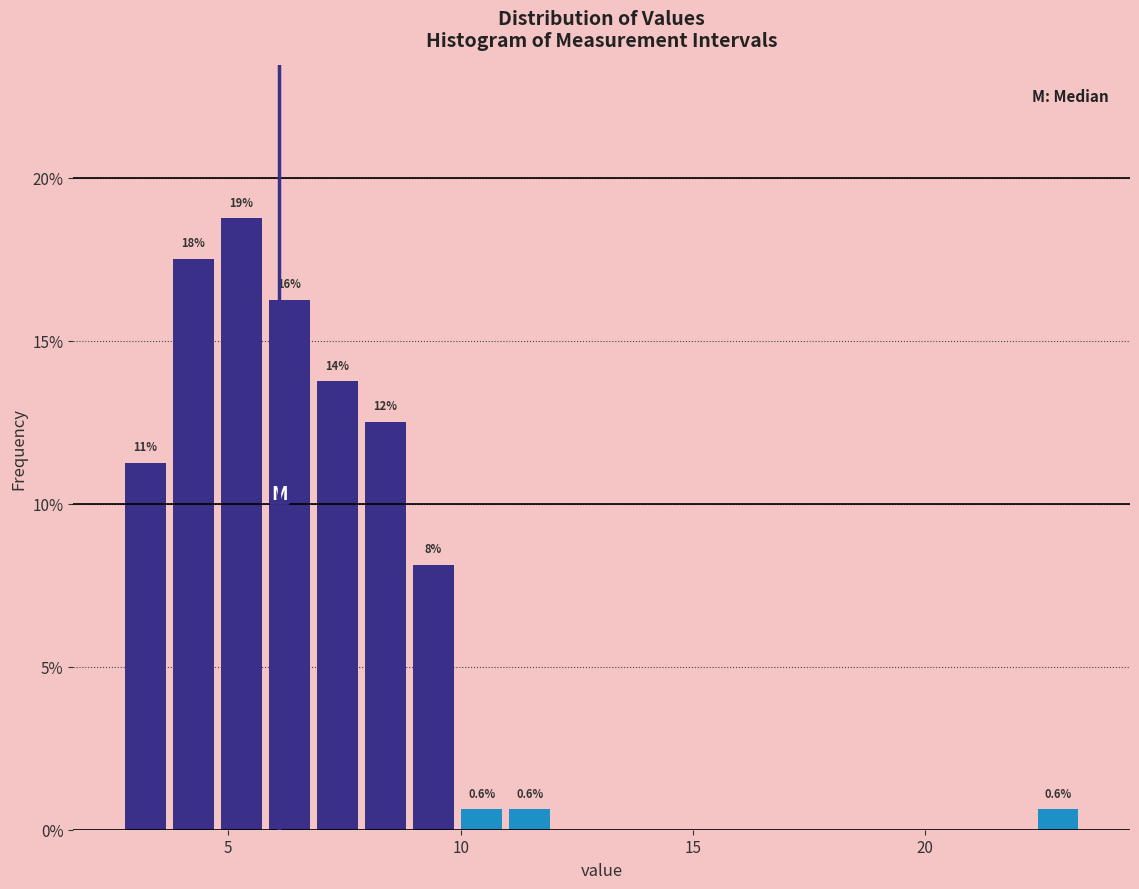

Read against the x-axis, roughly where is the centre of the tallest bar?

5.5